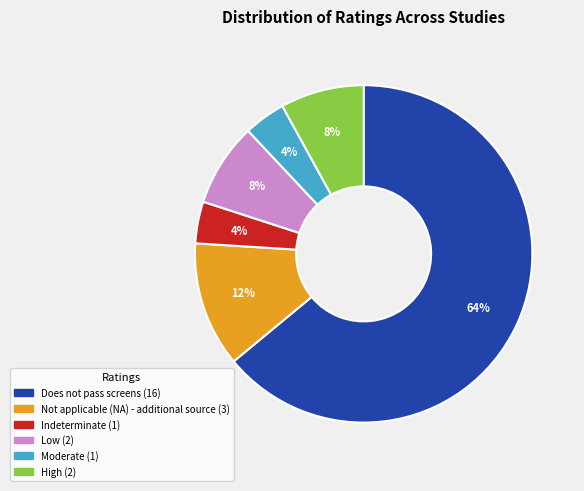

Combined, do Low and Indeterminate account for over 50%?

No